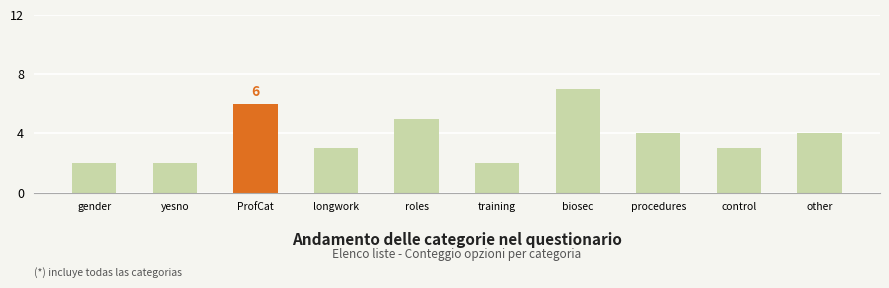

What is the label of the 6th bar from the left?

training